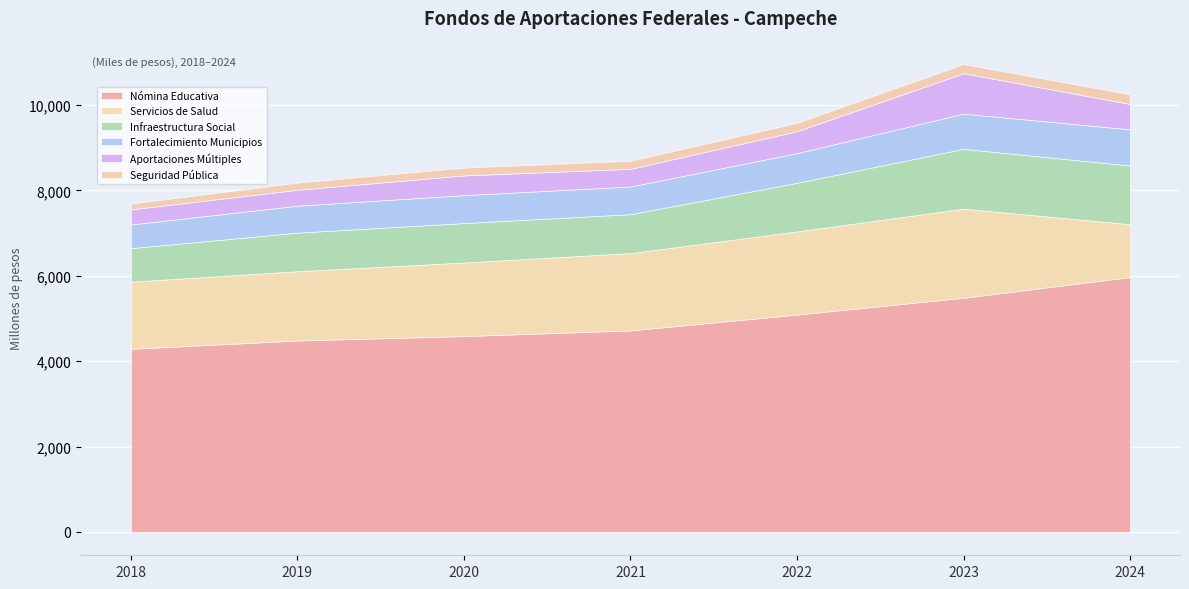

The value of Infraestructura Social at 2019 is 607378. True or false?

False